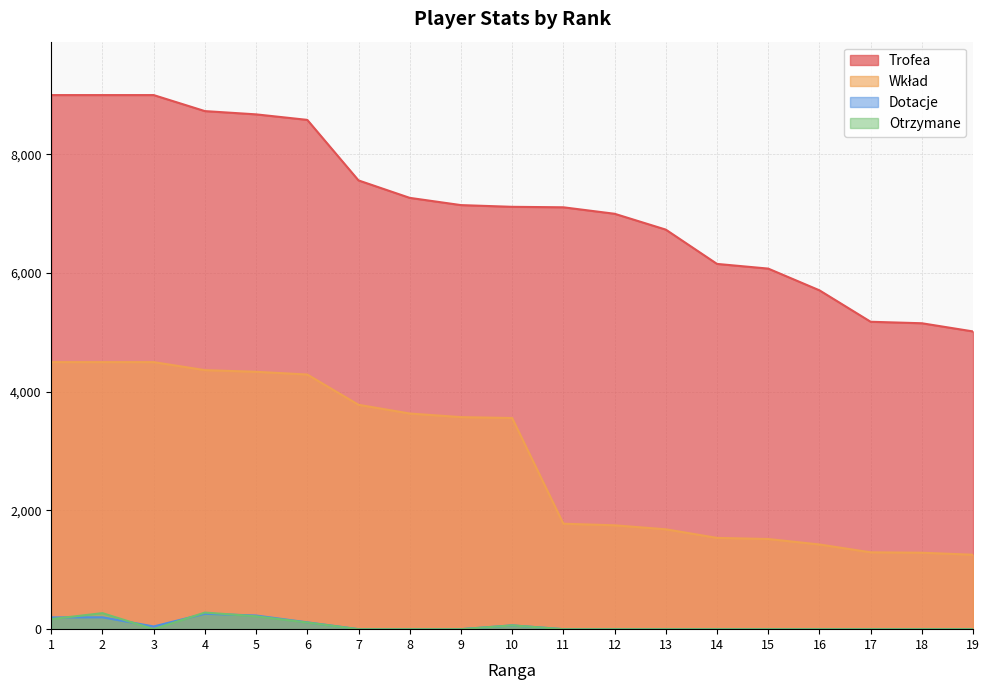

What is the sum of the Trofea values at 13 and 5?

15408